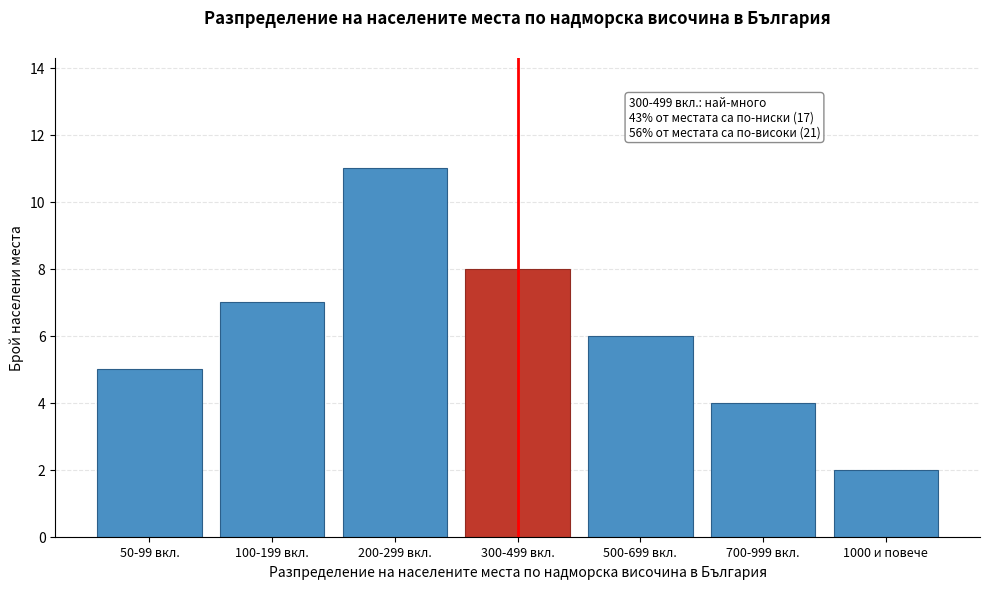

Reading left to right, transcribe all the data shown in this chart.

50-99 вкл.=5	100-199 вкл.=7	200-299 вкл.=11	300-499 вкл.=8	500-699 вкл.=6	700-999 вкл.=4	1000 и повече=2